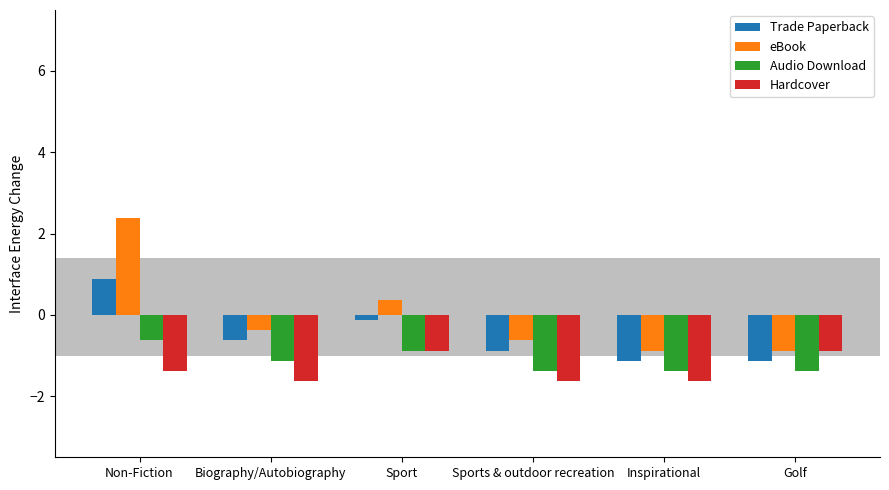

What is the value of the Audio Download bar at the 2nd from the left?

-1.1